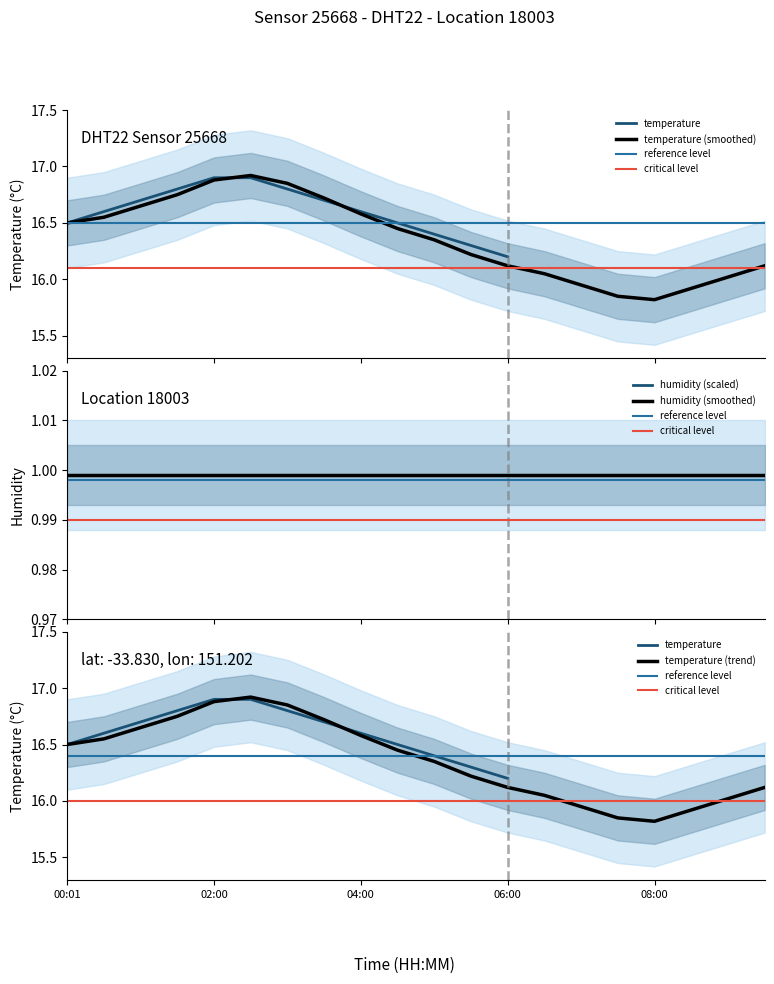

What is the difference between the values at 03:00 and 05:30?

0.6